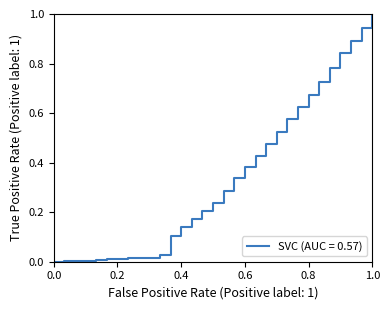

Count the number of data series in this chart.

1